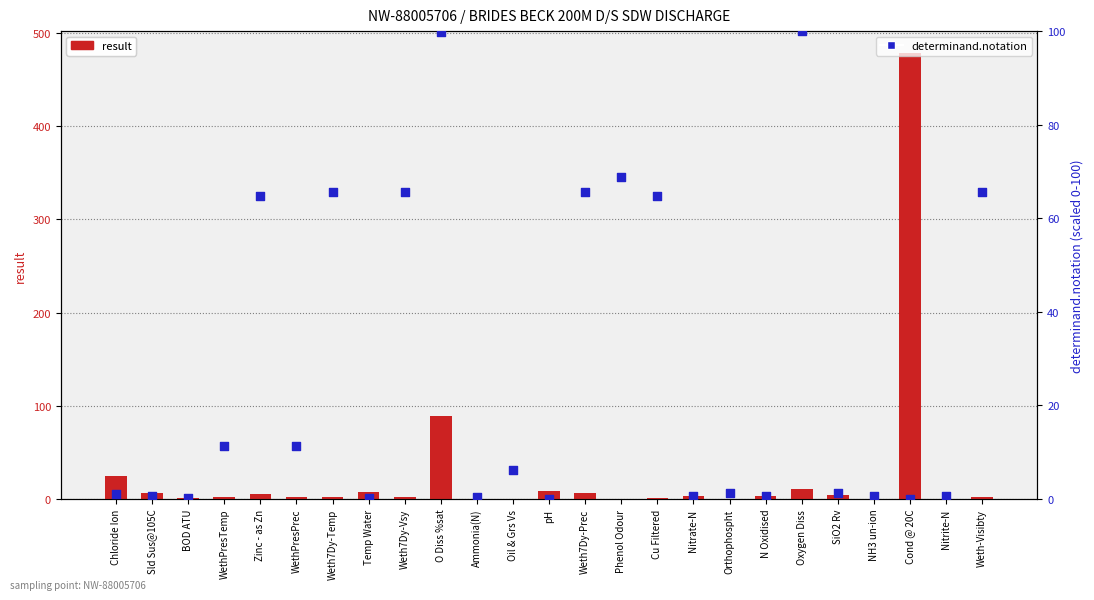

Which series contains the lowest Y value?

result